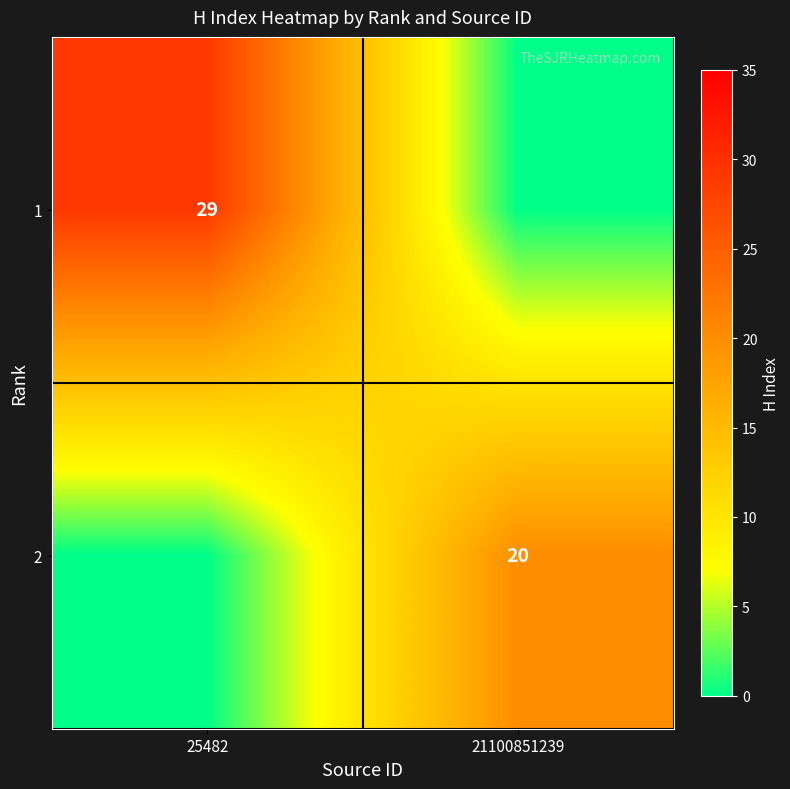

Is the value of 1 at 25482 greater than the value of 2 at 21100851239?

Yes